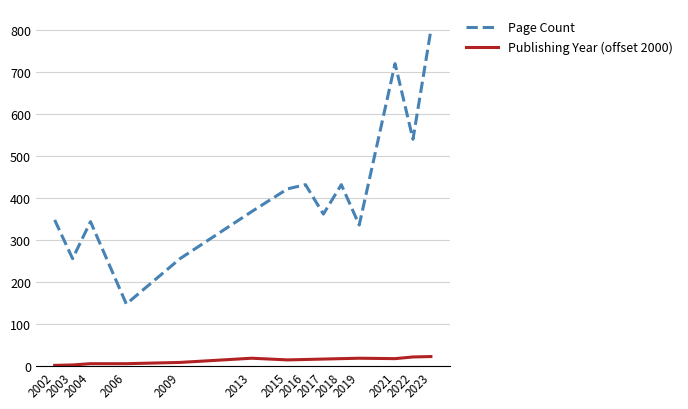

True or false: Page Count and Publishing Year (offset 2000) cross at least once.

False